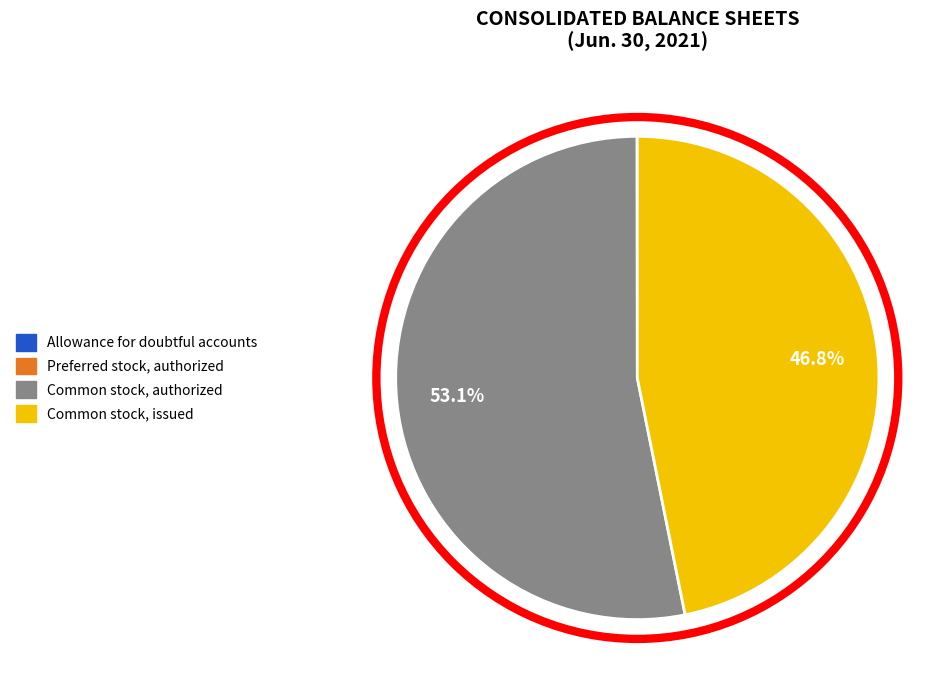

Which has a higher value, Common stock, issued or Common stock, authorized?

Common stock, authorized